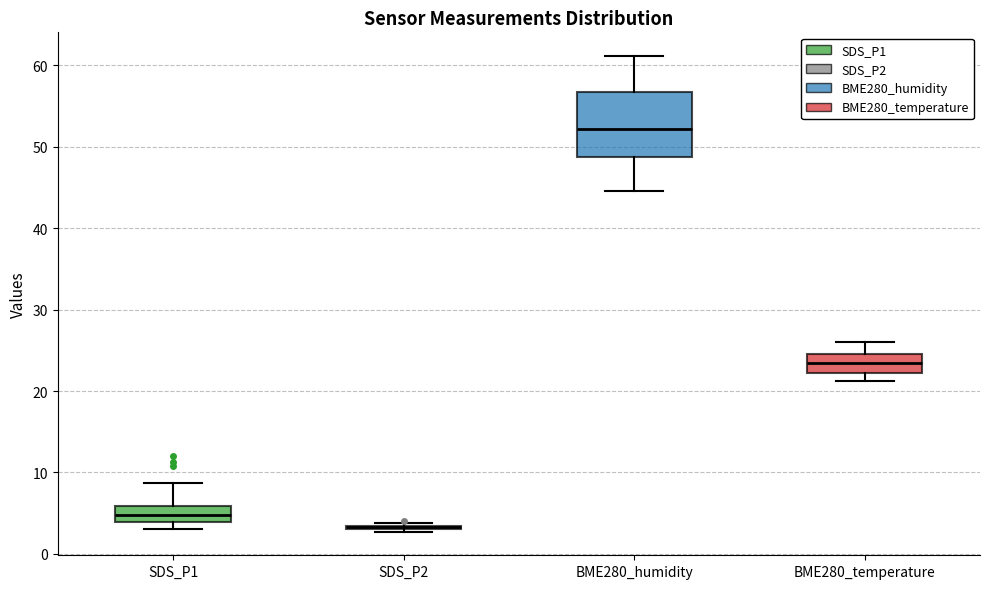

Reading left to right, read every box against the y-axis: the position of its median line, the range the box covers, and the ends of its whiskers. The values are not printed on the chart, so give them approximately, as read against the axis.

SDS_P1: median 5, box 4 to 6, whiskers 3 to 9
SDS_P2: box collapsed to a line at 3, whiskers 3 to 4
BME280_humidity: median 52, box 49 to 57, whiskers 45 to 61
BME280_temperature: median 23, box 22 to 24, whiskers 21 to 26